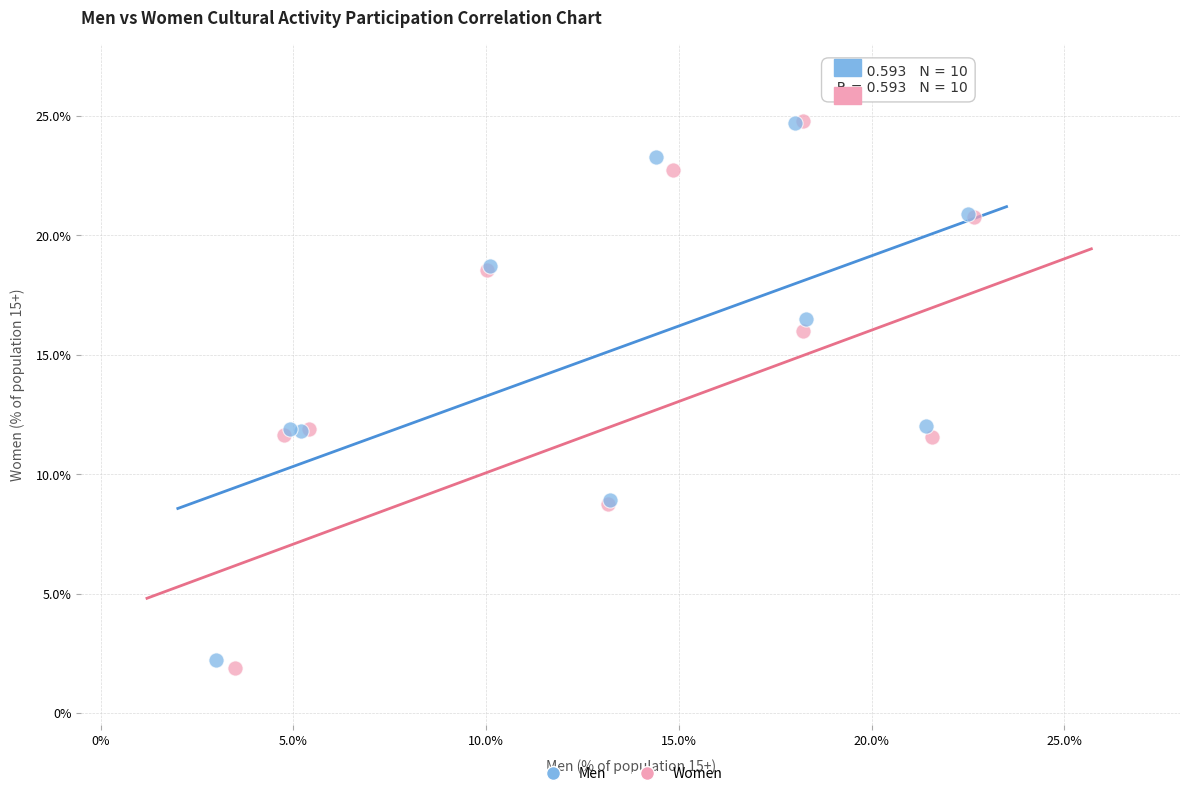

What are all the series names shown in the legend?

Men, Women